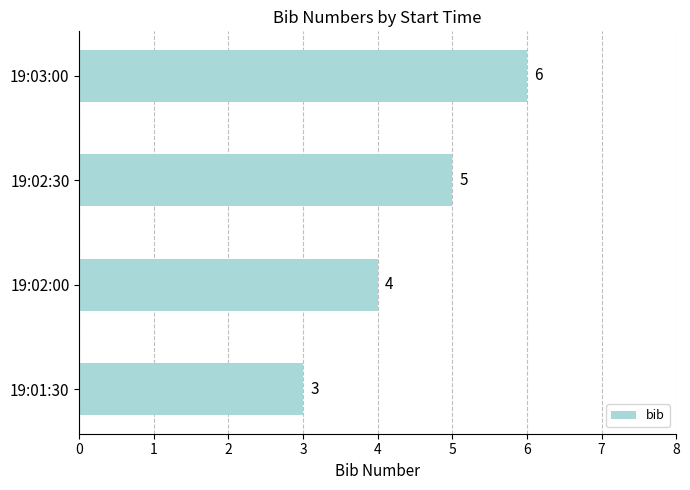

True or false: the data shows 3 at 19:01:30.

True